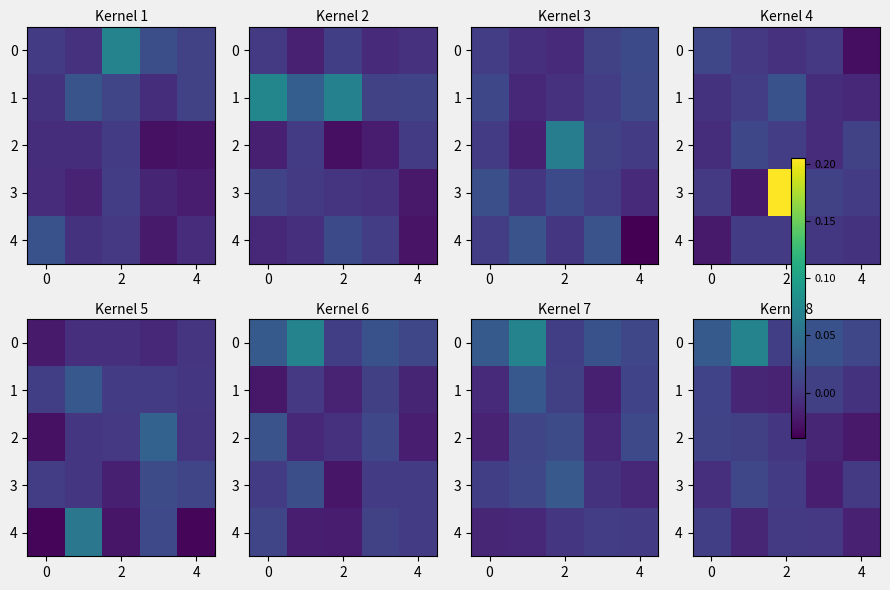

How many categories are shown in the chart?

5